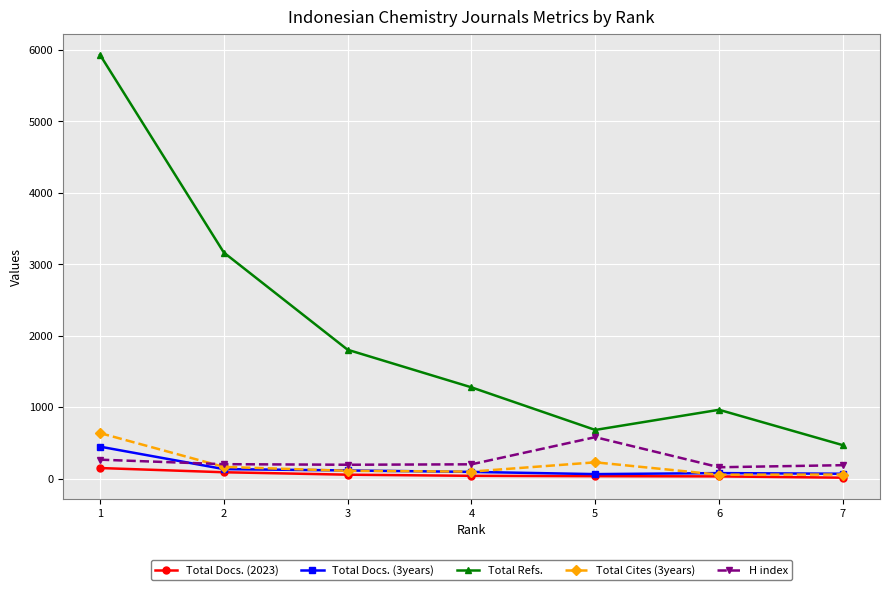

What is the difference between the maximum and second lowest values in the Total Cites (3years) series?

580